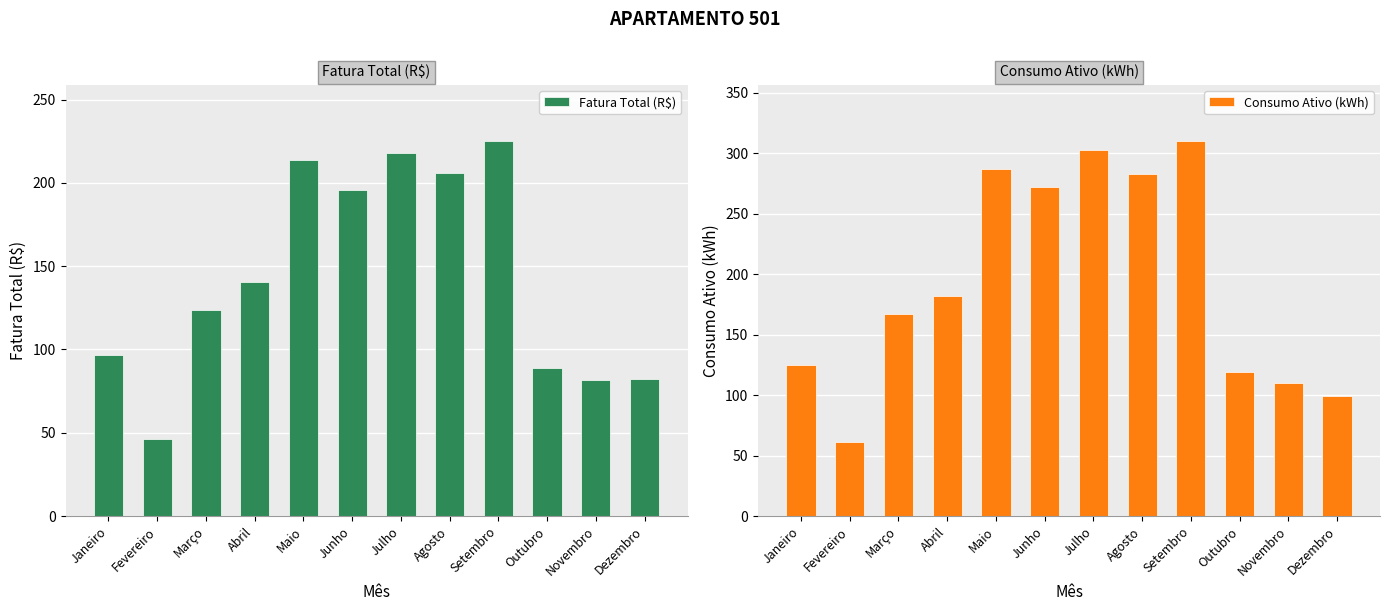

What is the difference between the second highest and second lowest values in the Consumo Ativo (kWh) series?

204